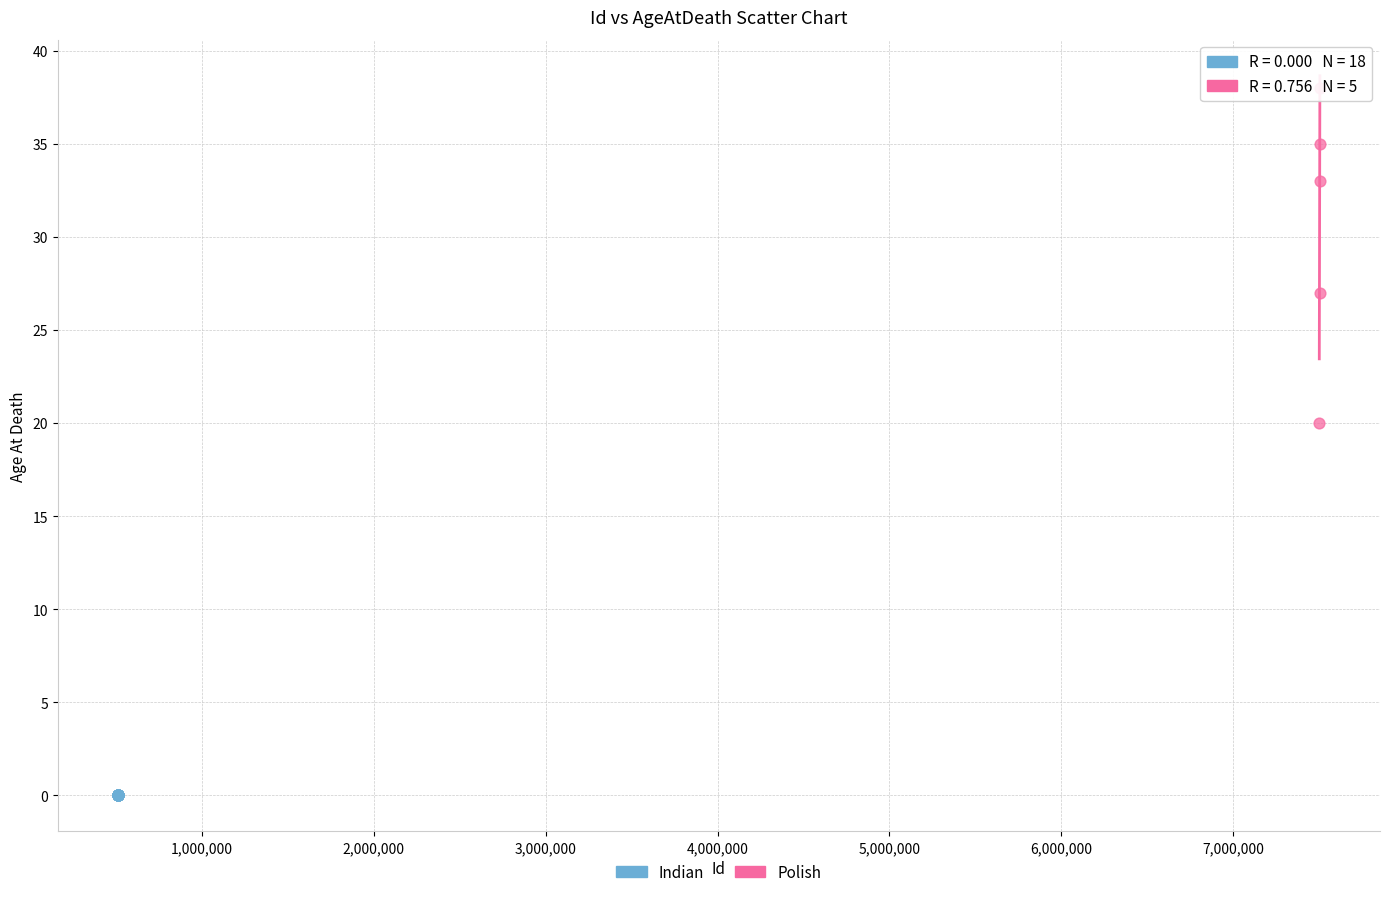

Which series reaches the maximum Y coordinate?

Polish